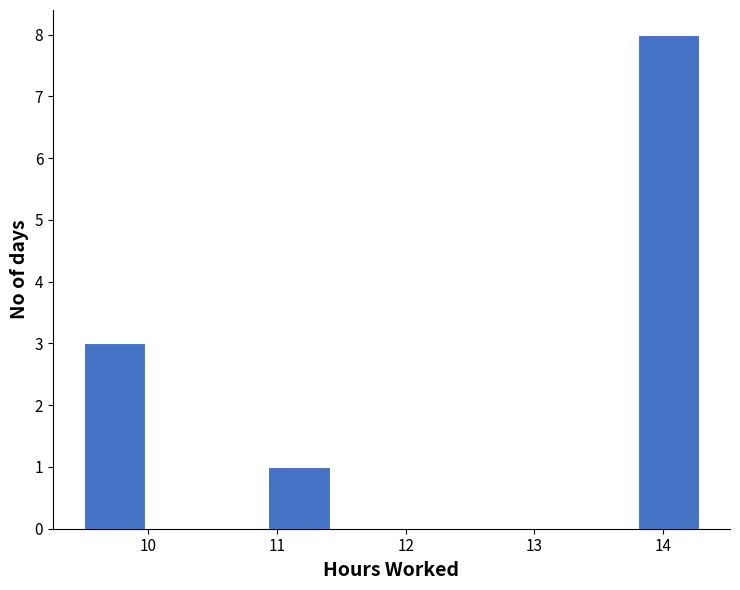

Over which range of the x-axis is the bar tallest?

13.8 to 14.3